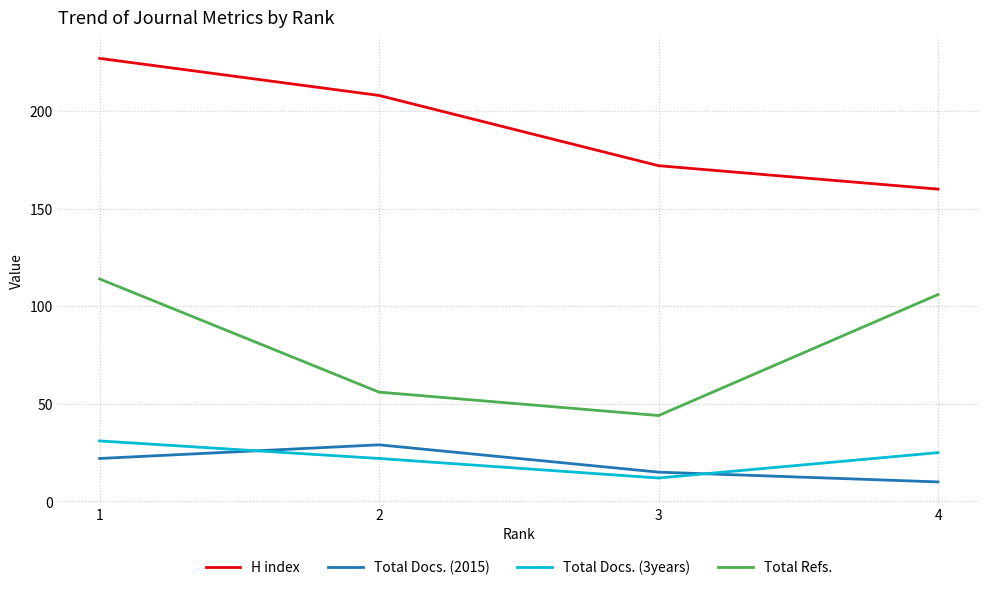

Is the value of H index at 1 greater than the value of Total Docs. (3years) at 4?

Yes